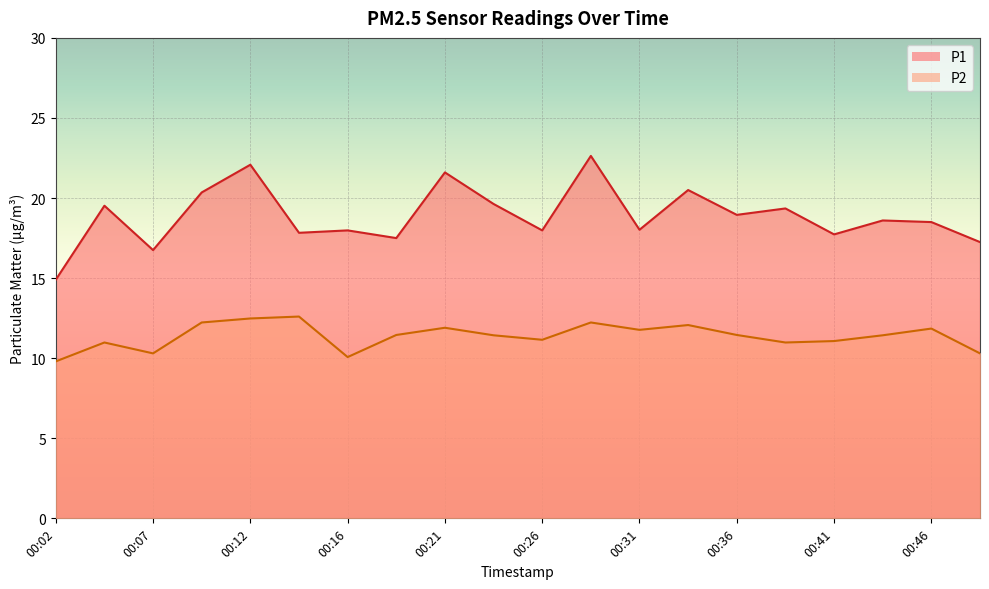

At which category does the chart reach its minimum across all series?

00:02